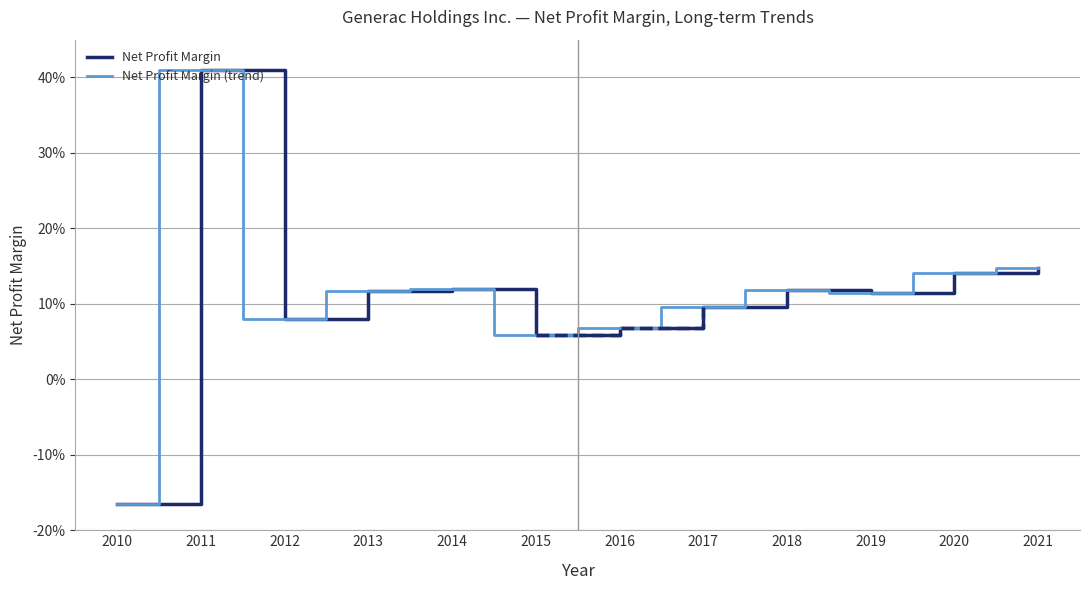

The Net Profit Margin series shows 0.1 at 2013. True or false?

True